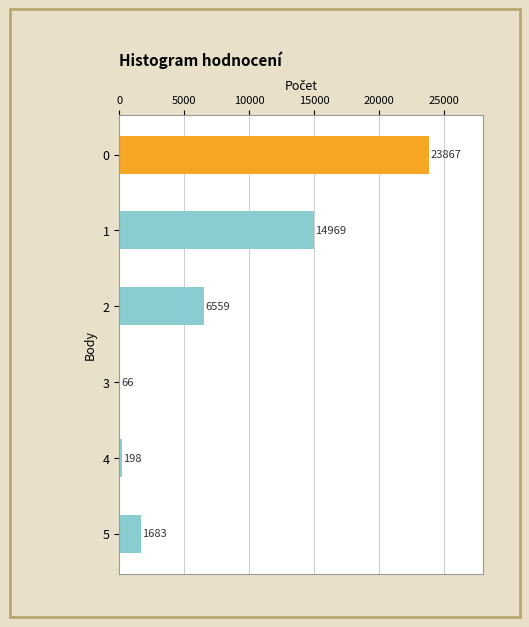

What is the change in value from 1 to 3?

-14903